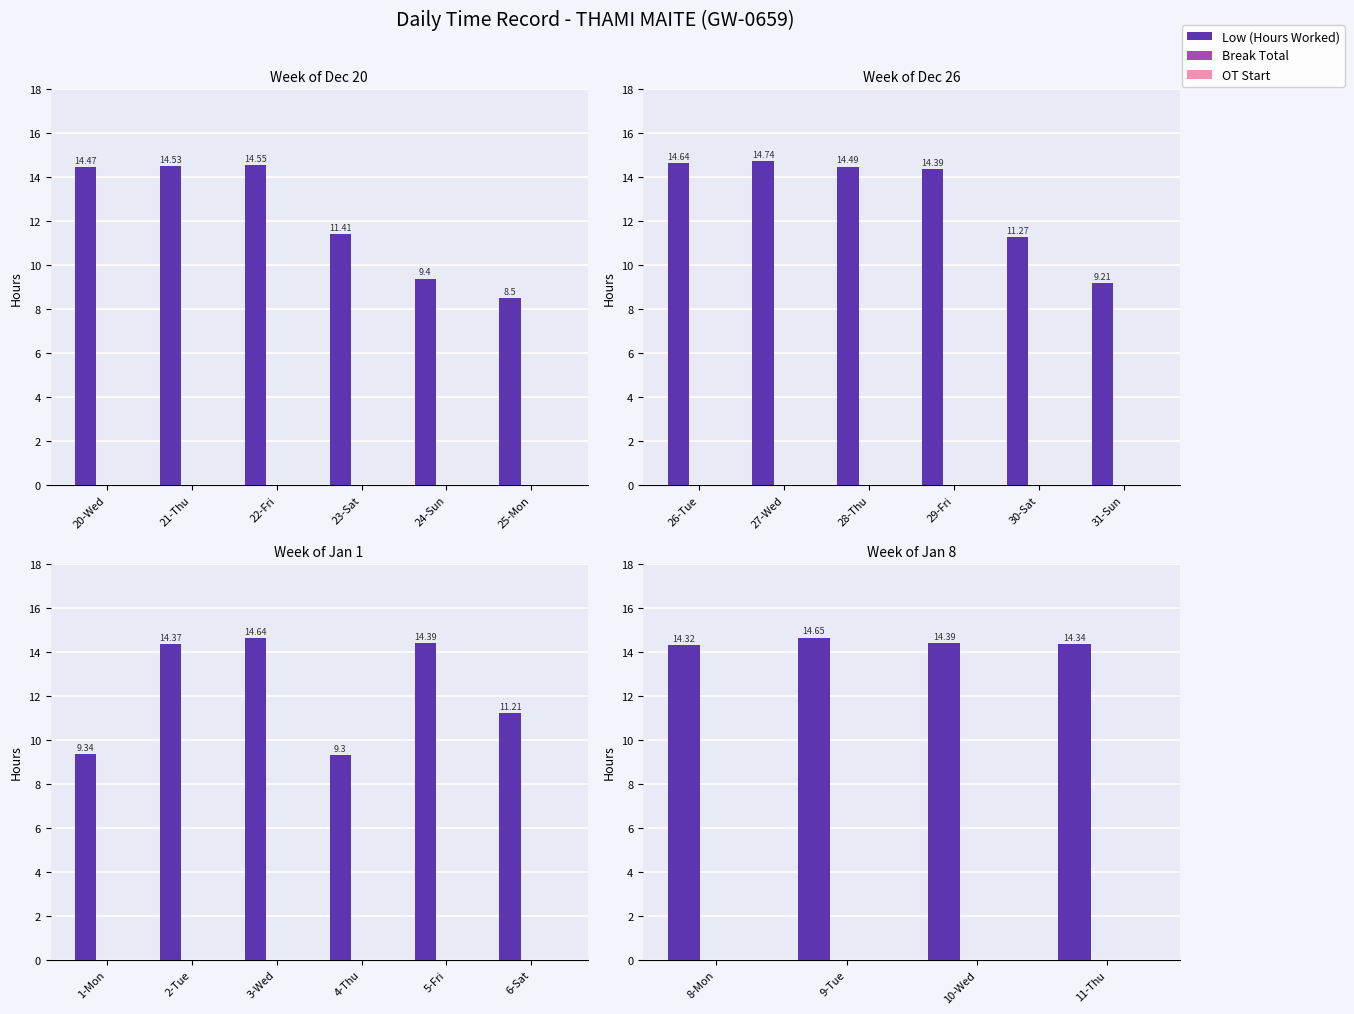

Rank the series by their maximum value, from highest to lowest.

Low (Hours Worked), Break Total, OT Start